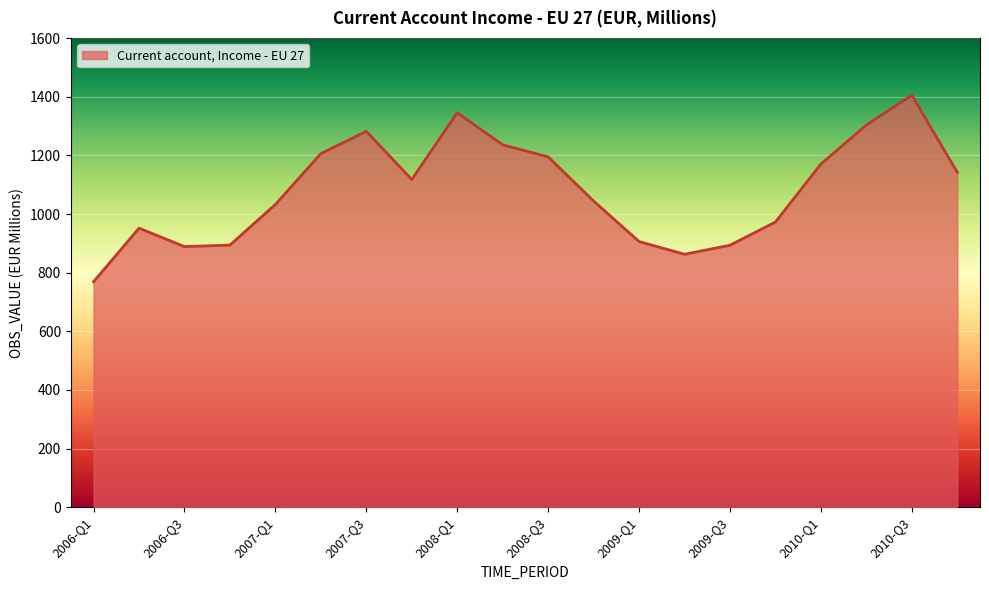

What is the smallest value displayed?

769.2